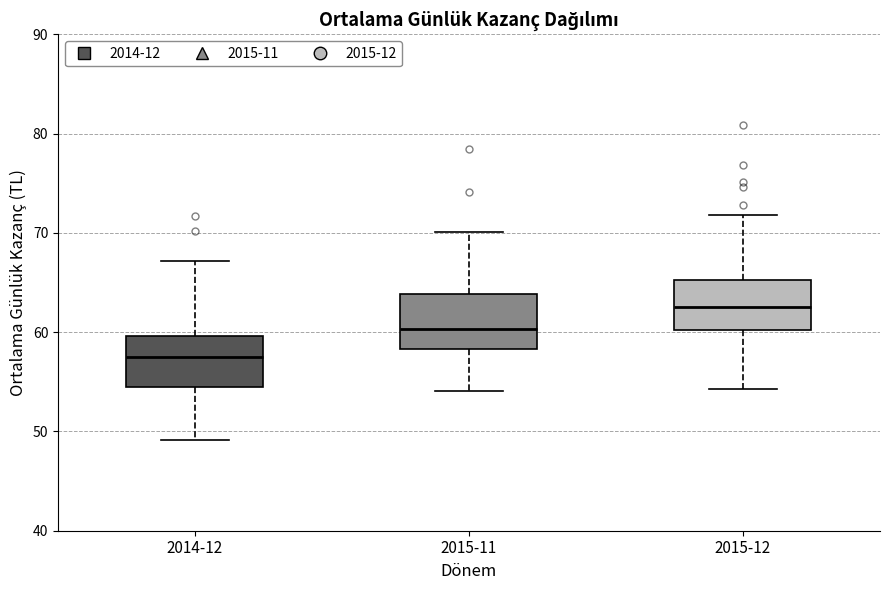

Which box's median line is the lowest?

2014-12